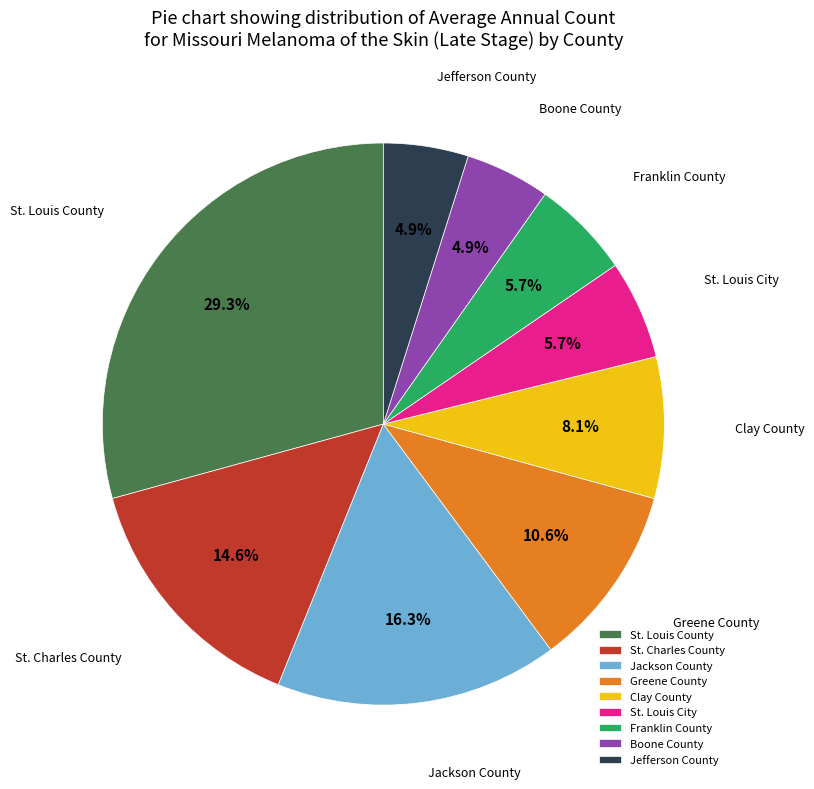

What portion of the pie excludes Clay County?

91.9%